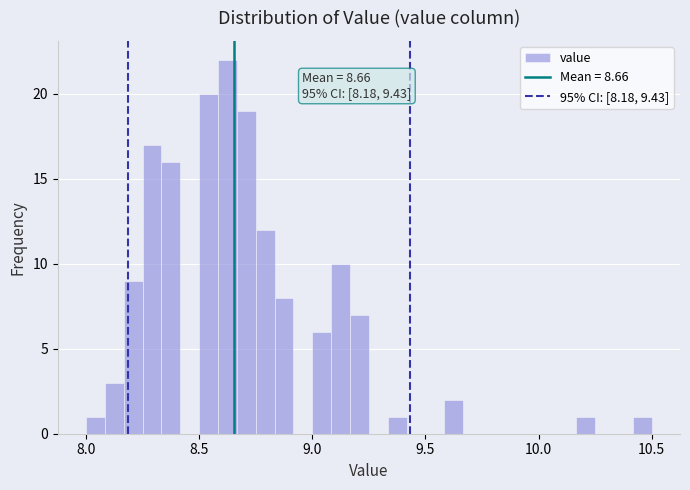

Around what value on the x-axis is the tallest bar? Give the approximate position of its centre, as read against the axis.

8.65